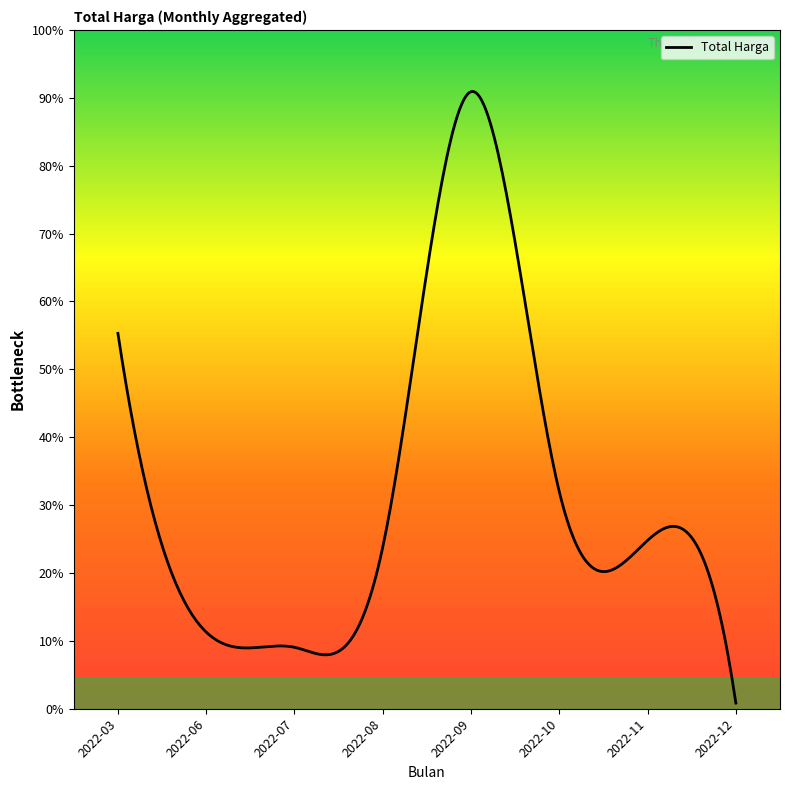

What is the value of the 1st point from the left?

19950000